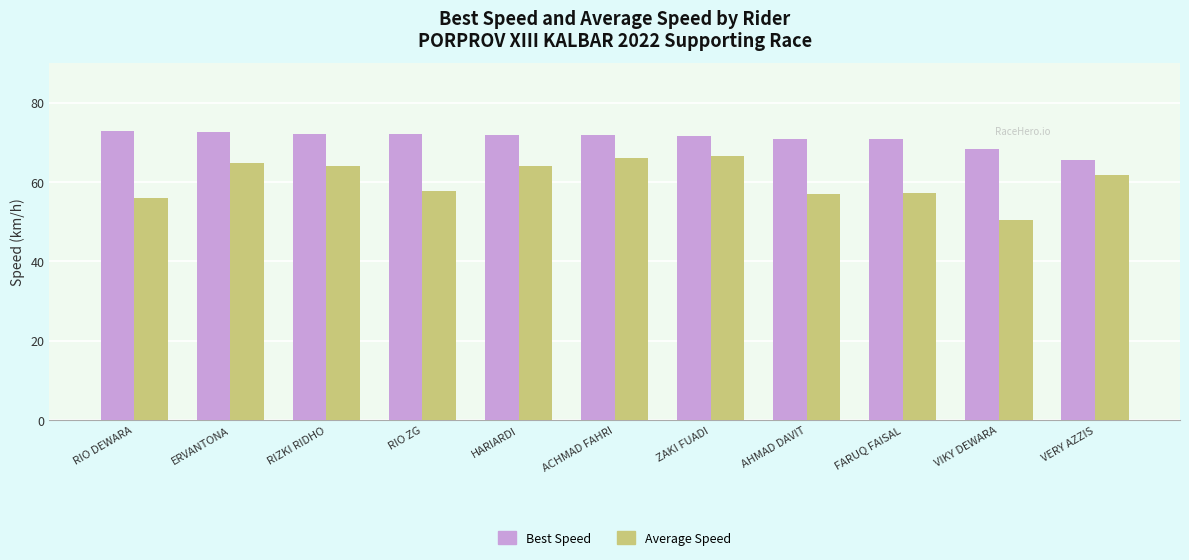

What is the difference between the highest and lowest values at AHMAD DAVIT?

13.8